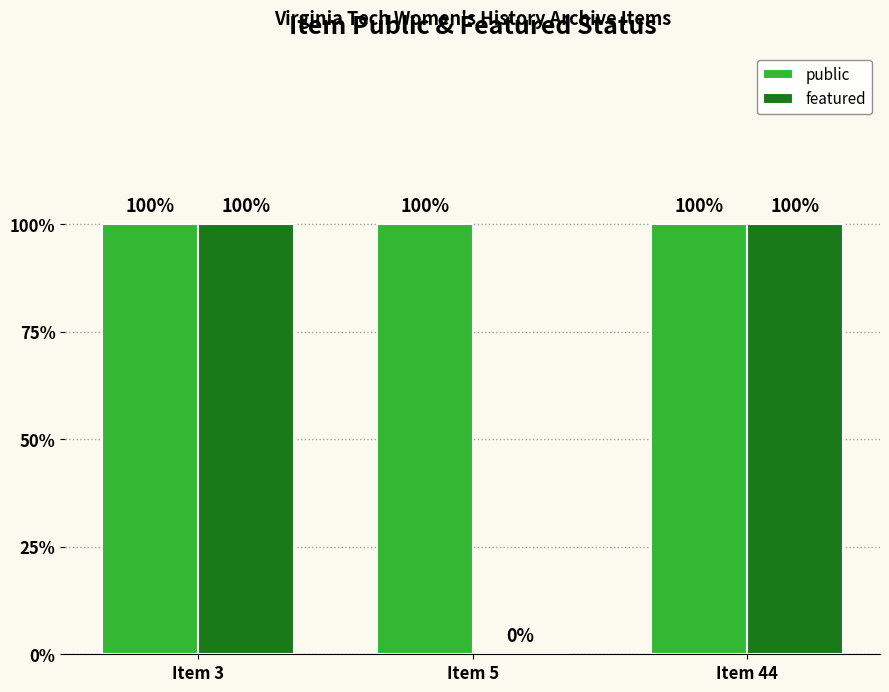

What are all the series names shown in the legend?

public, featured